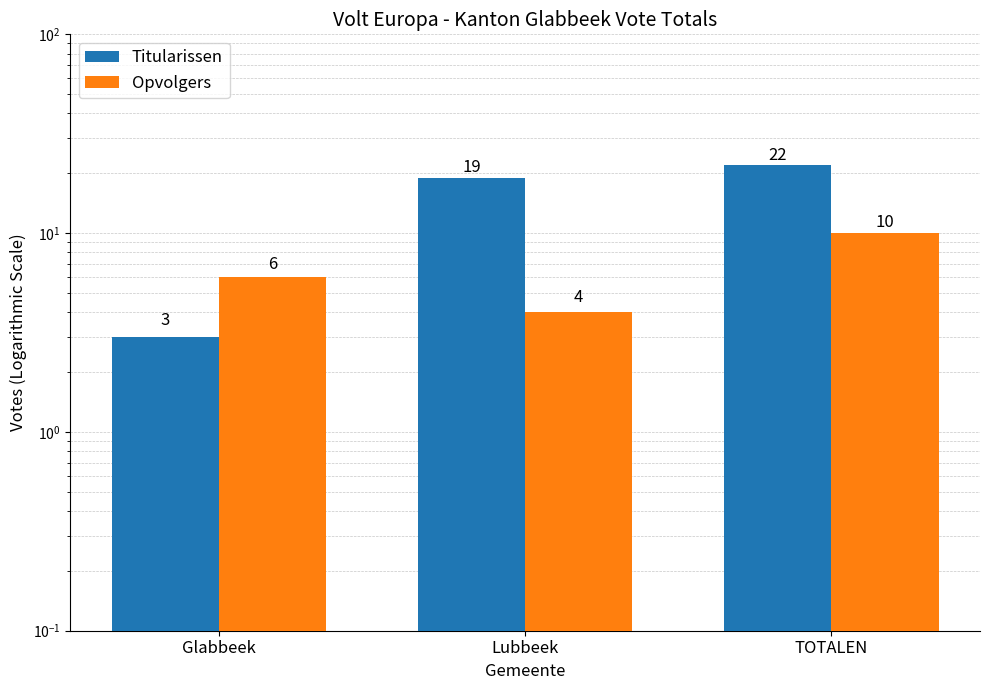

Reading left to right, extract all data points from this chart.

Titularissen: 3	19	22
Opvolgers: 6	4	10